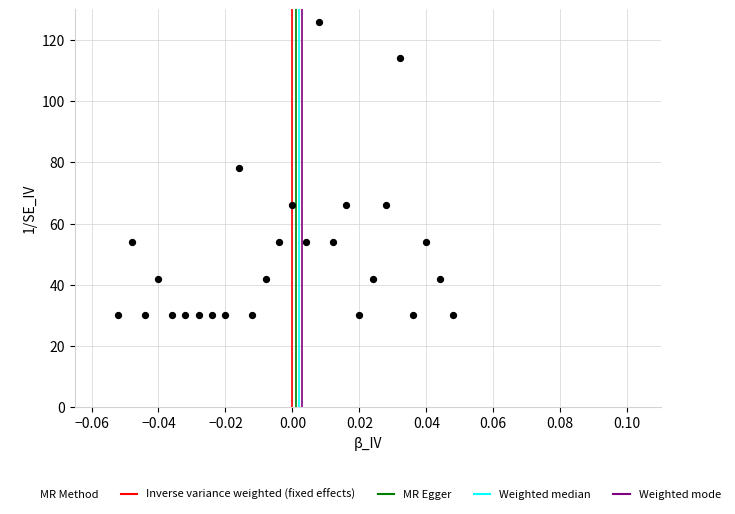

What is the range of Y values (max minus min)?

96